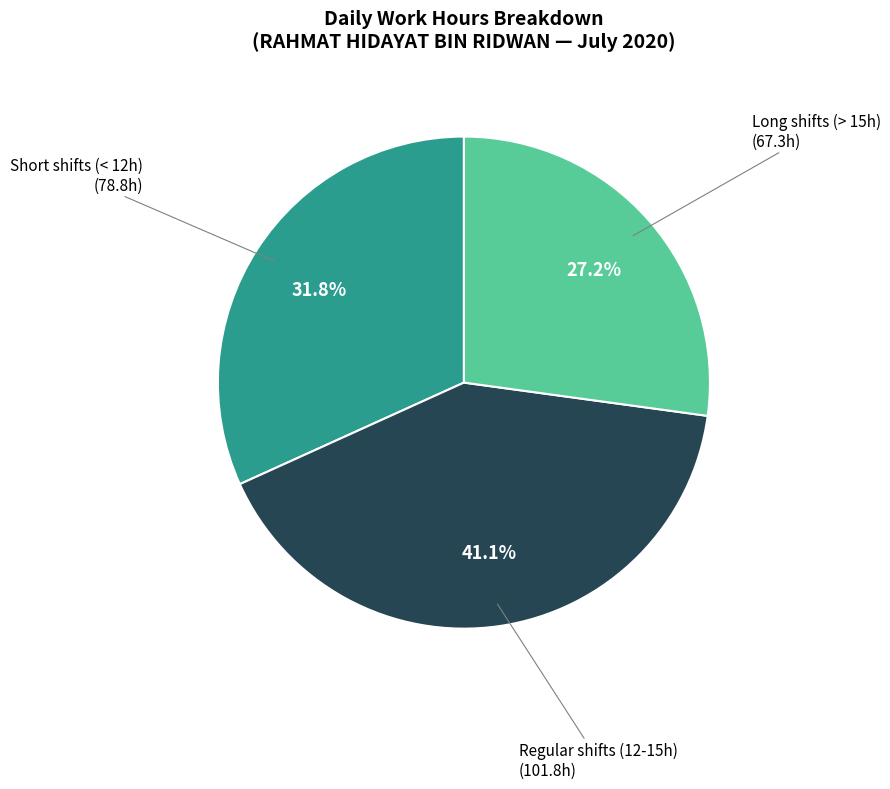

Is there a majority slice in this chart?

No